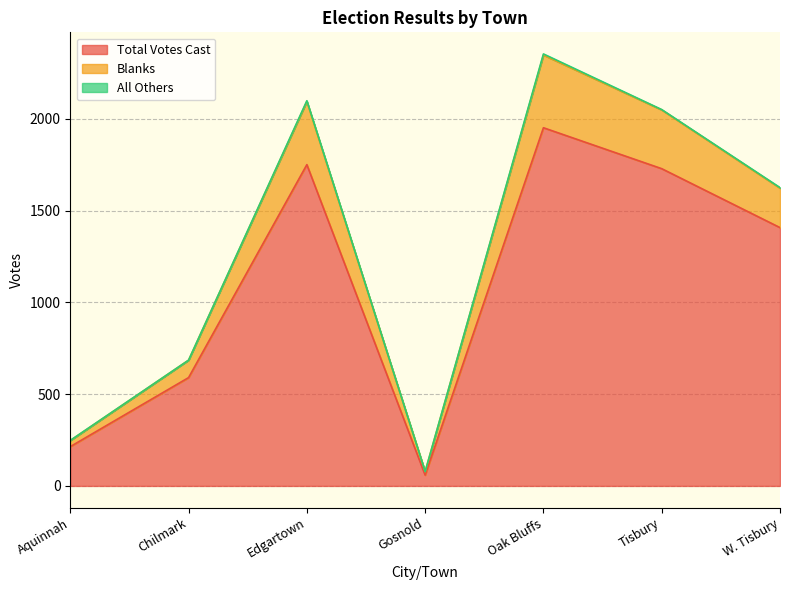

True or false: Blanks and Total Votes Cast intersect in this chart.

False